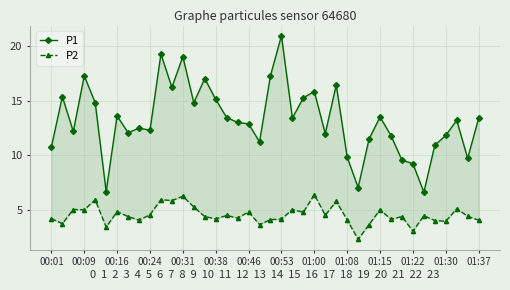

Rank the series by their maximum value, from lowest to highest.

P2, P1